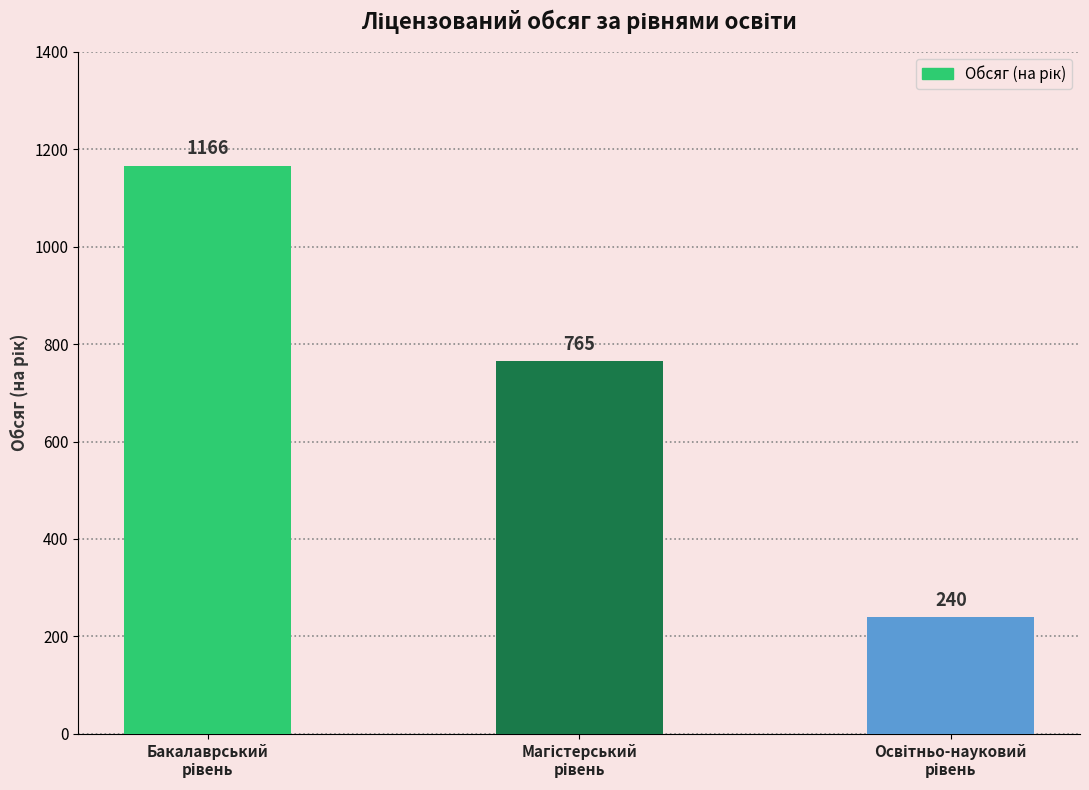

What is the maximum value shown in the chart?

1166